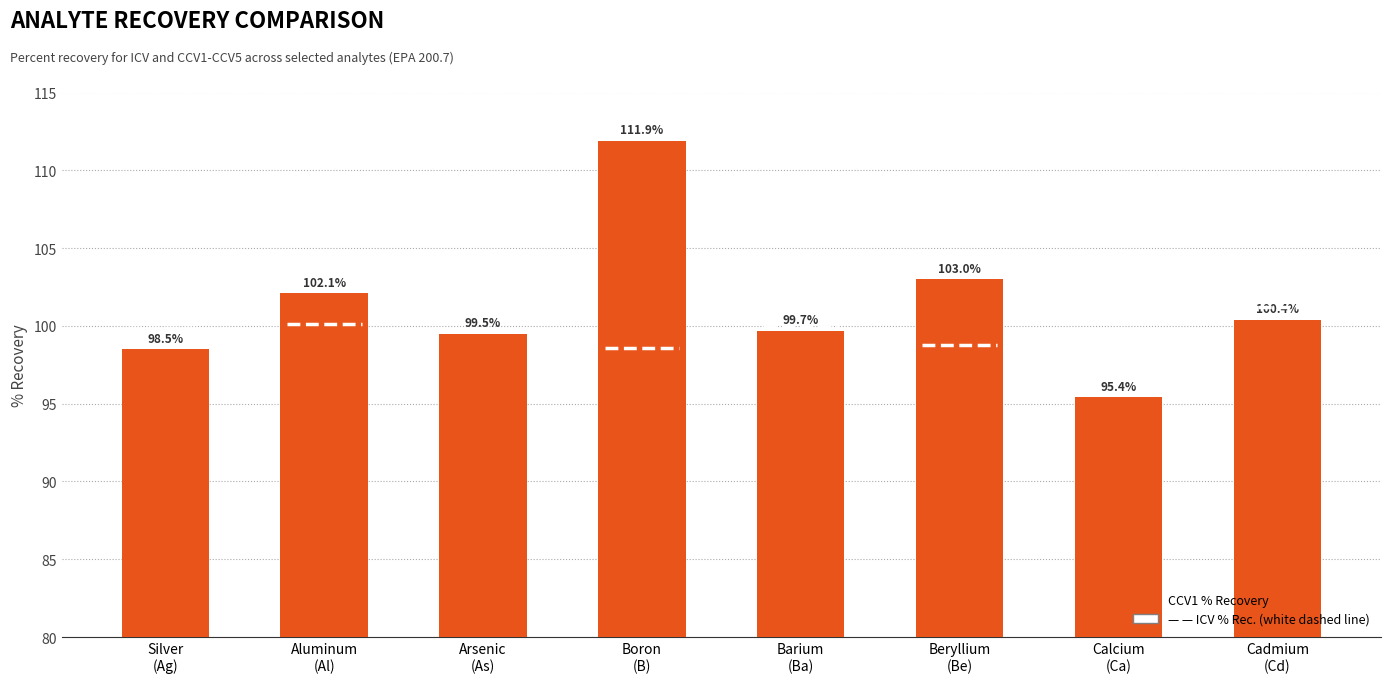

What is the value of the 2nd bar from the left?

102.1